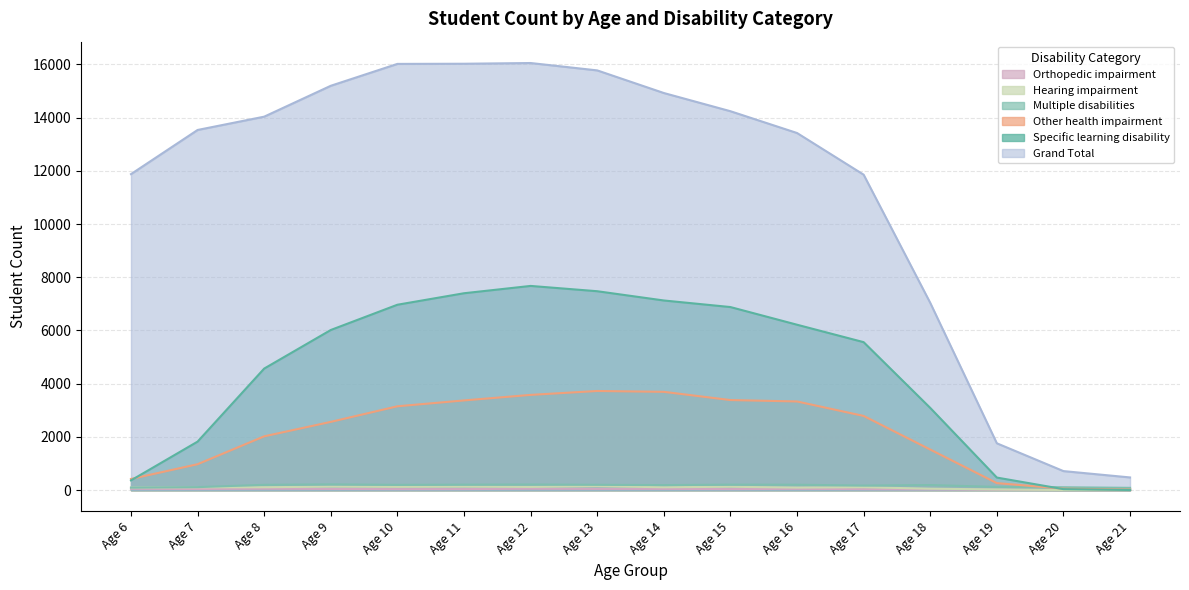

How many interior local valleys does the Hearing impairment series have?

4